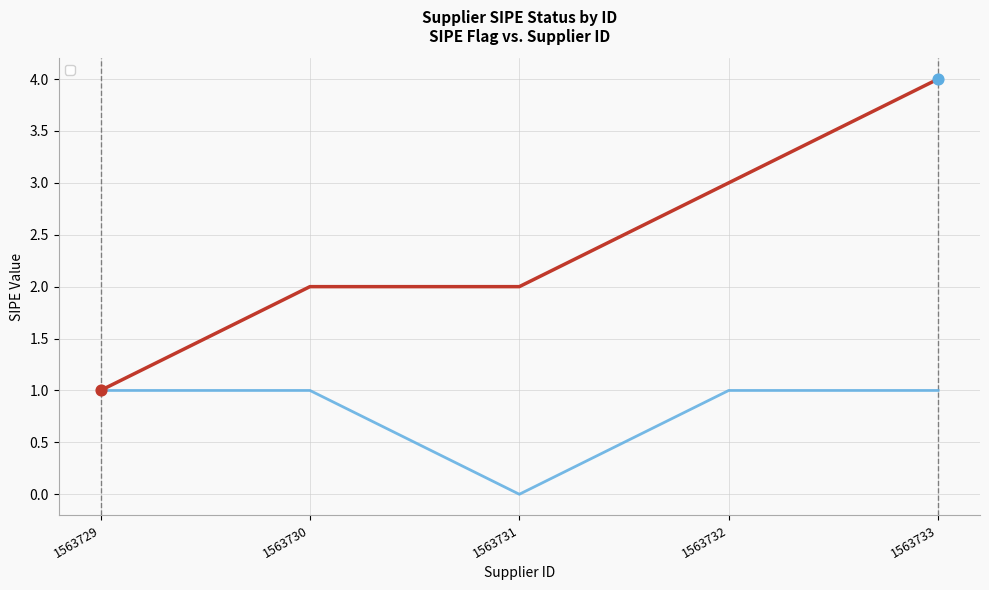

Between 1563733 and 1563730, which is larger?

1563733